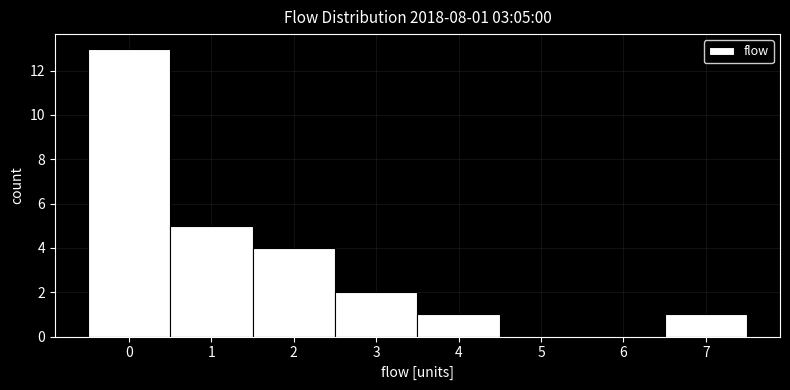

Over which range of the x-axis is the bar tallest?

-0.5 to 0.5